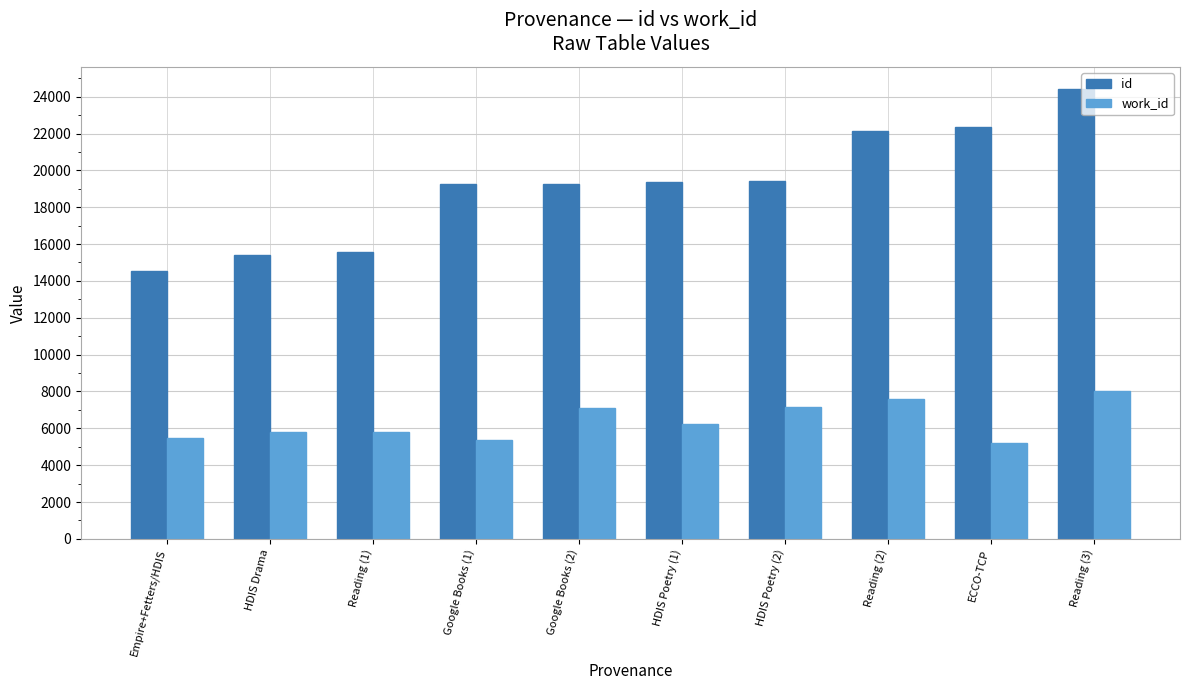

What is the value of the work_id bar at the 9th from the left?

5192